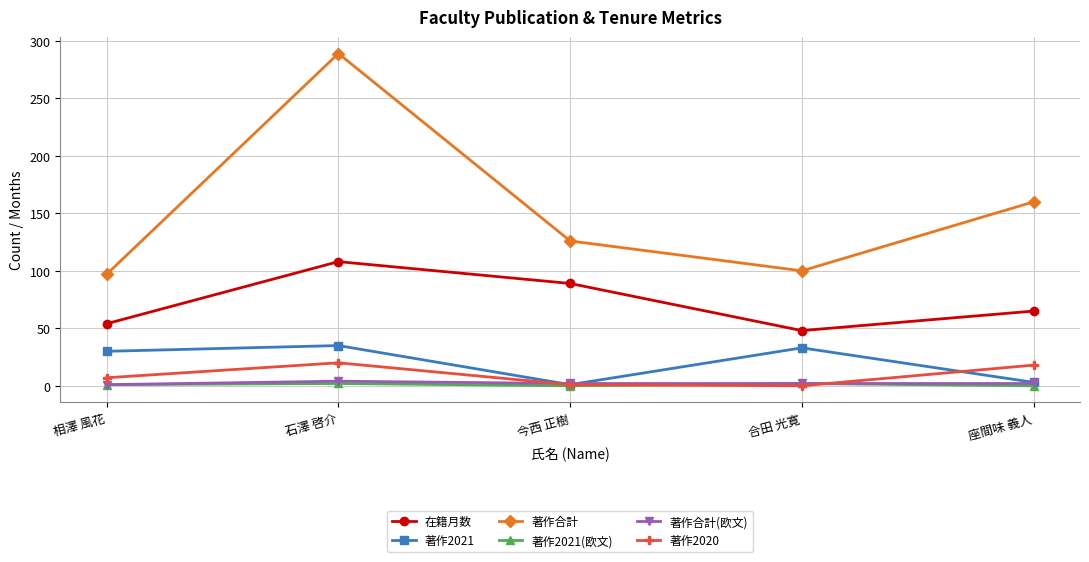

True or false: 著作2020 has more than 2 points higher than both neighbors.

False